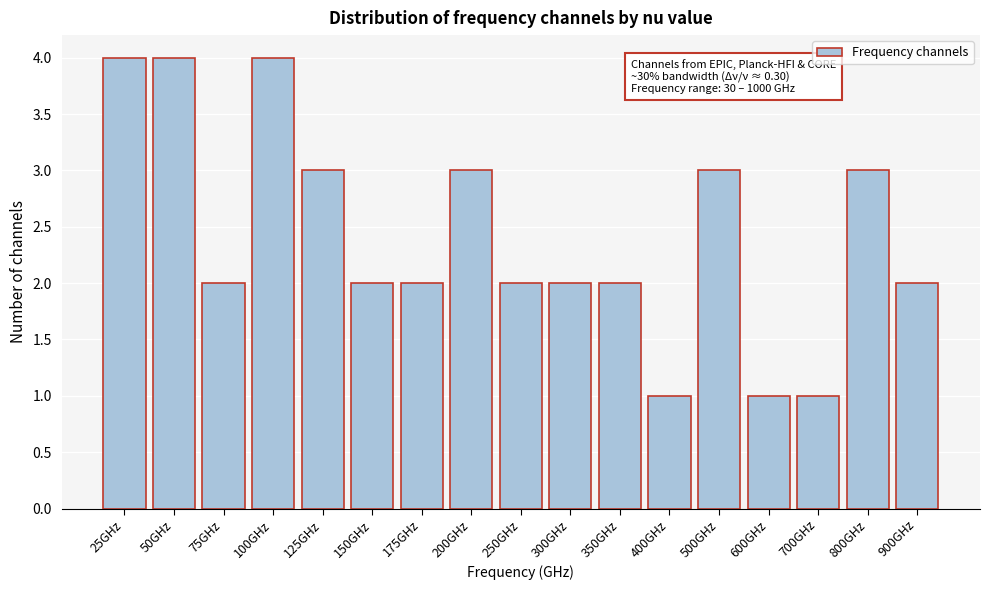

Reading right to left, transcribe all the data shown in this chart.

2	3	1	1	3	1	2	2	2	3	2	2	3	4	2	4	4